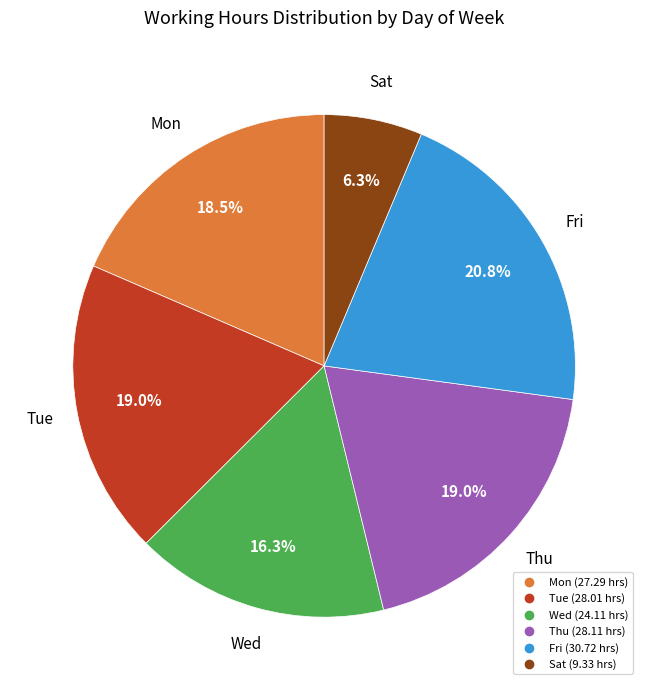

Is the sum of Sat and Wed greater than half?

No